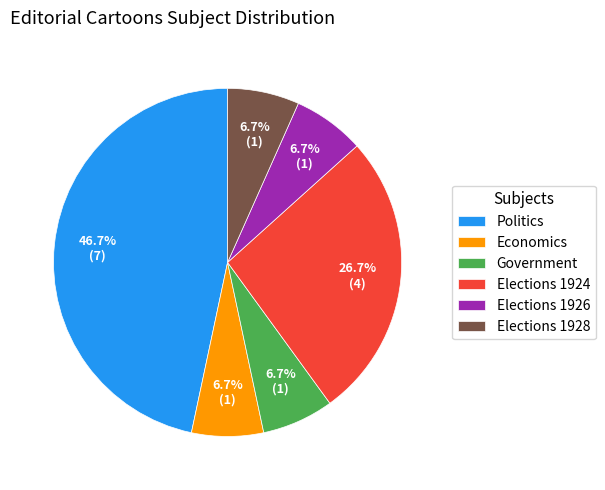

Which slice is the largest?

Politics